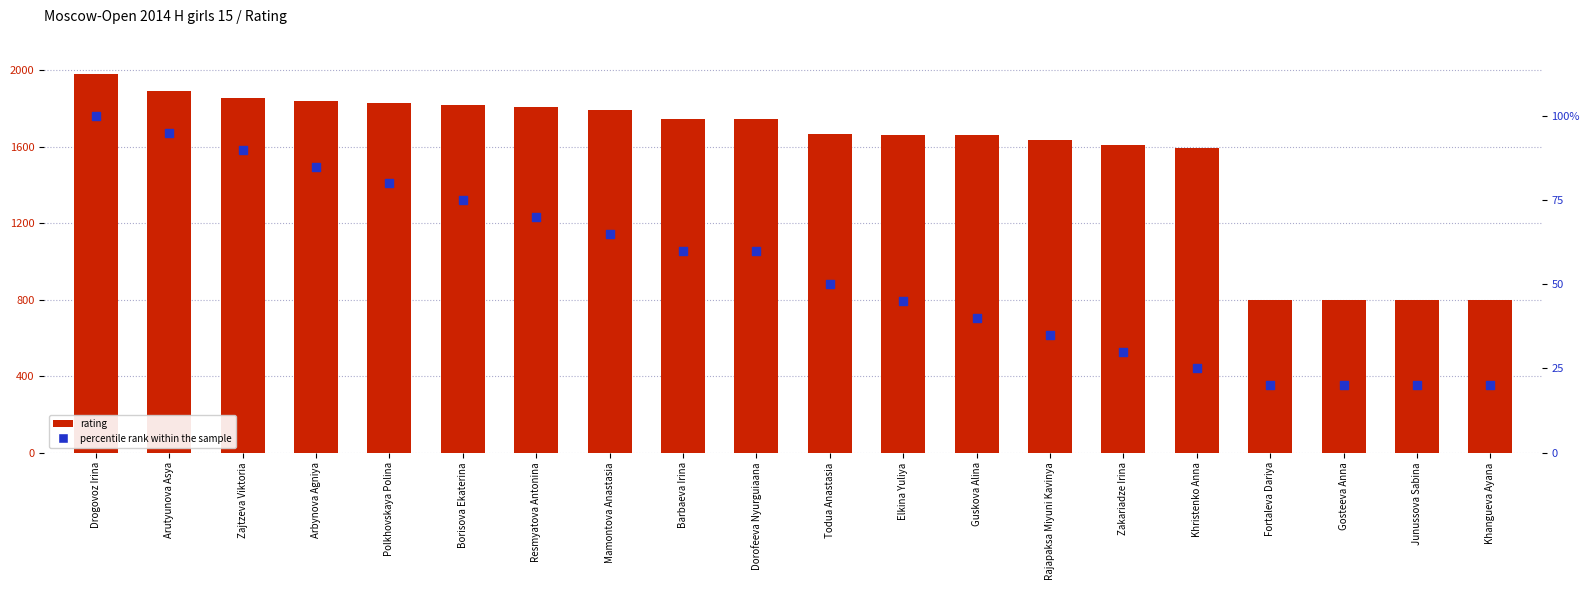

Which series has the largest total across all categories?

rating